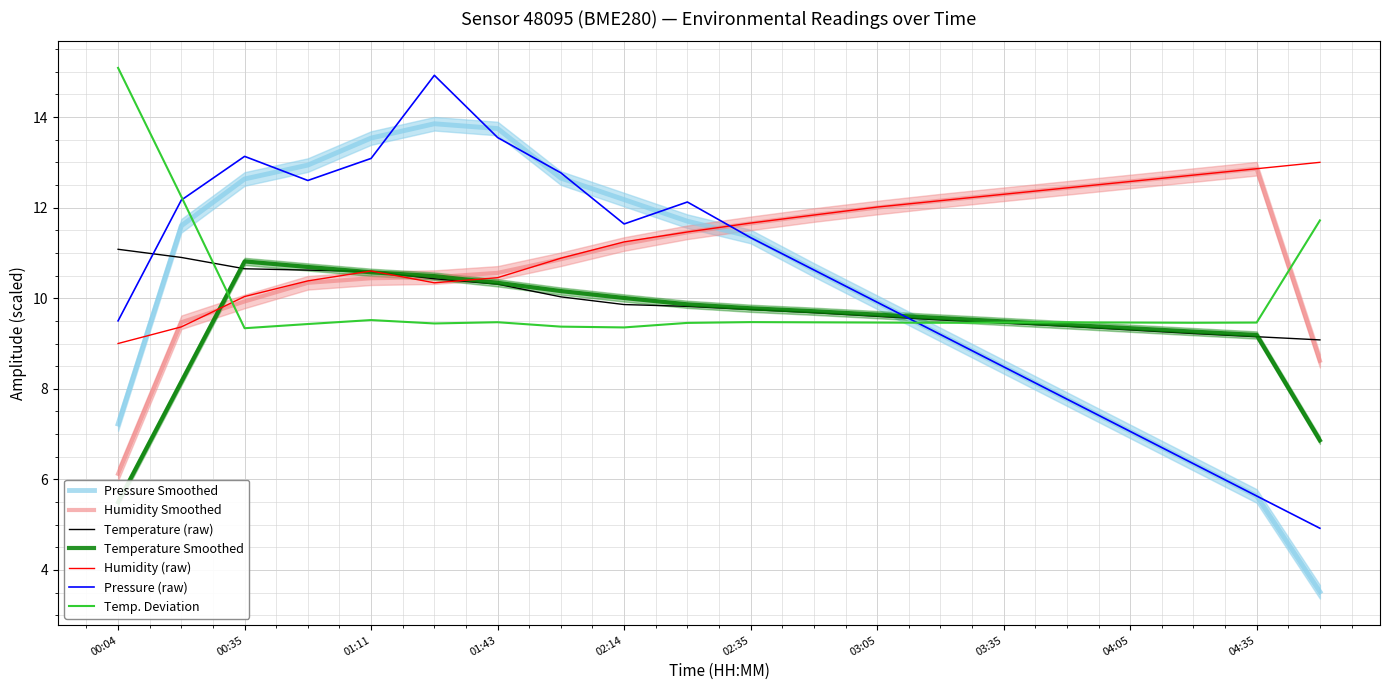

True or false: humidity has a value of 5.2 at 02:35.

False